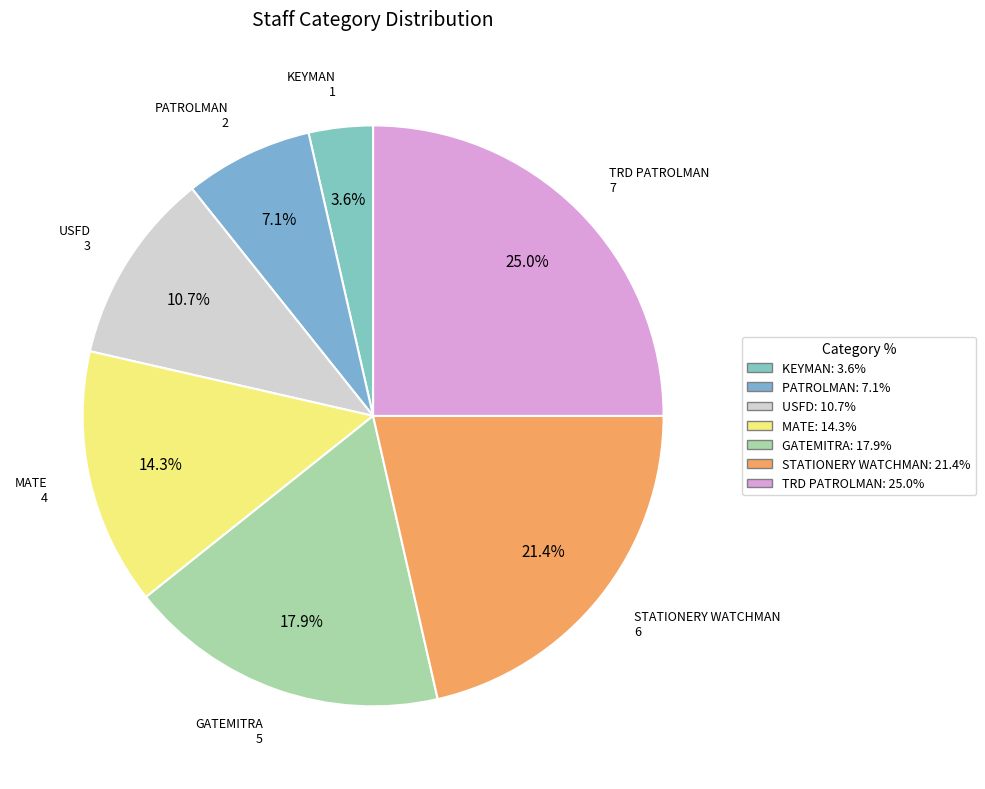

Is TRD PATROLMAN the majority of the pie?

No